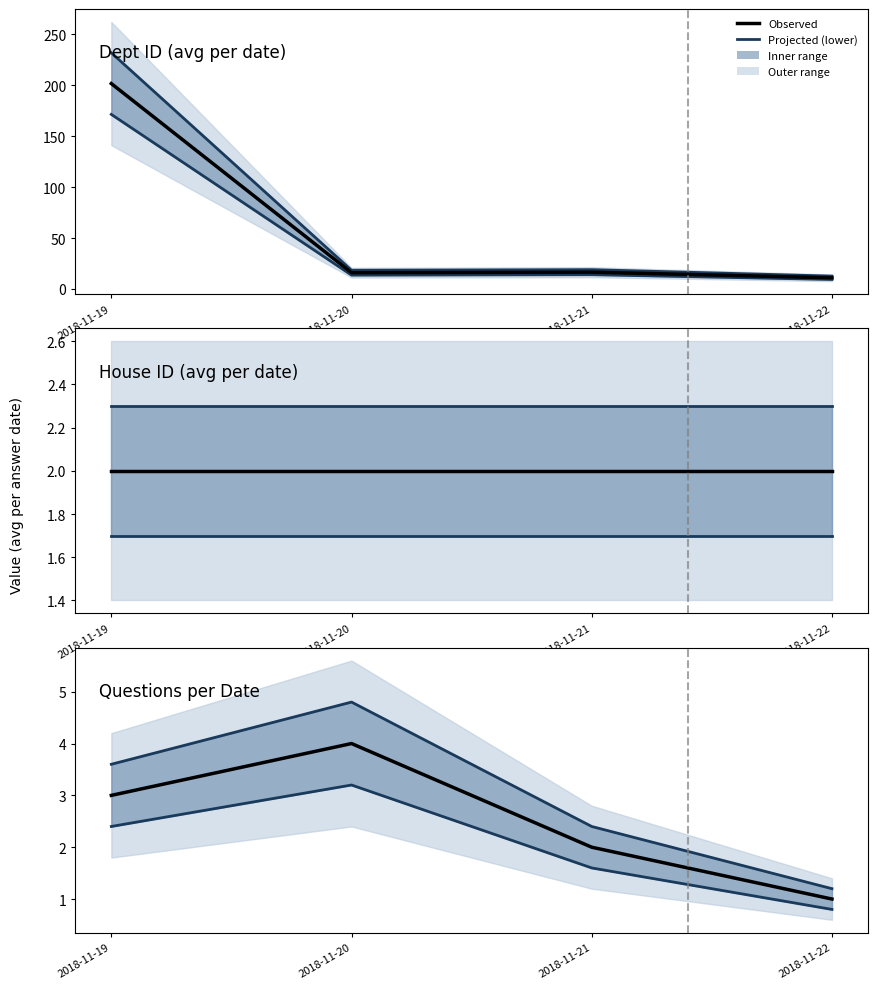

What is the difference between the Observed values at 2018-11-19 and 2018-11-20?

1.0